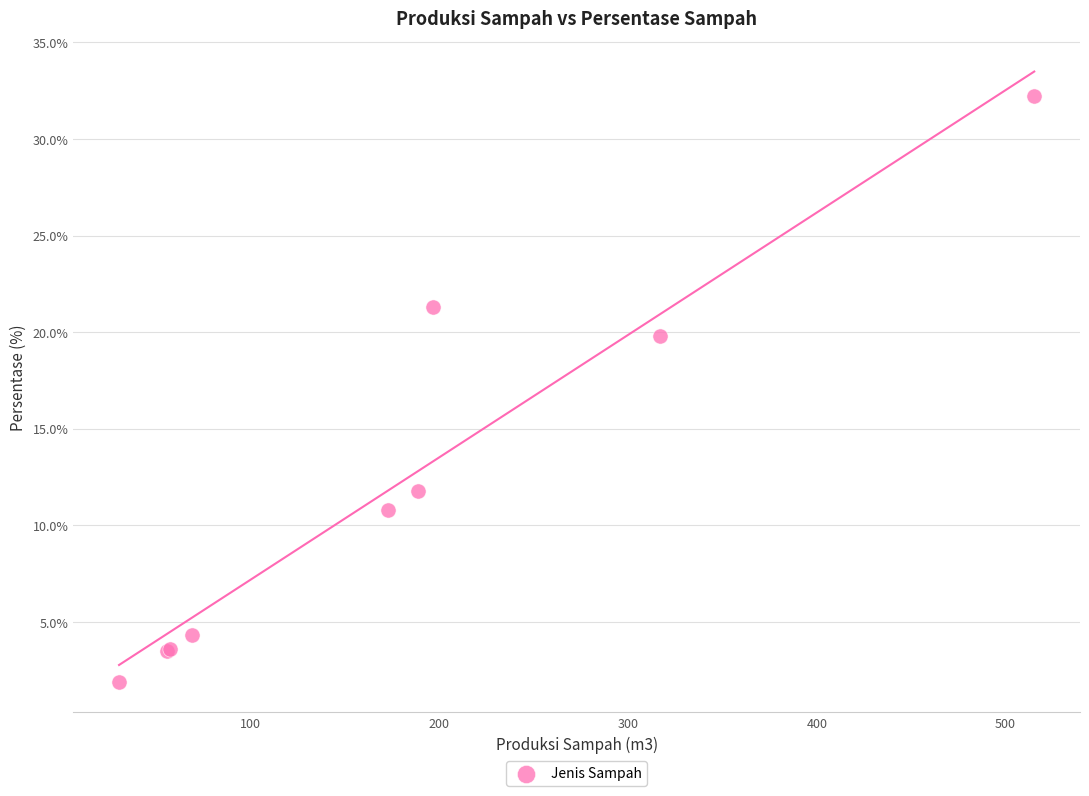

What Y value in the scatter plot is closest to 17?

19.8